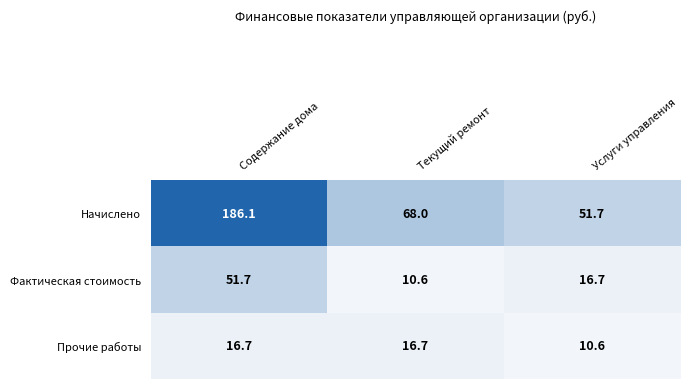

The Фактическая стоимость series shows 51.7 at Содержание дома. True or false?

True